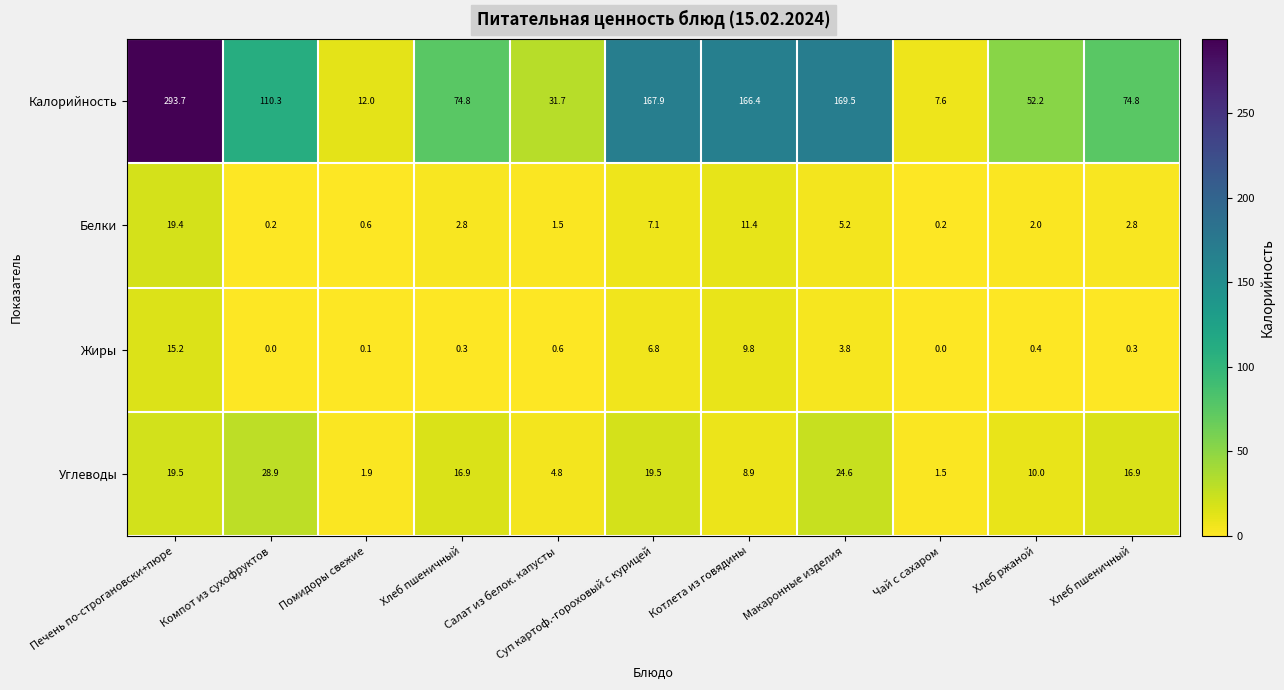

Between Макаронные изделия and Чай с сахаром, which series saw the biggest shift?

Калорийность